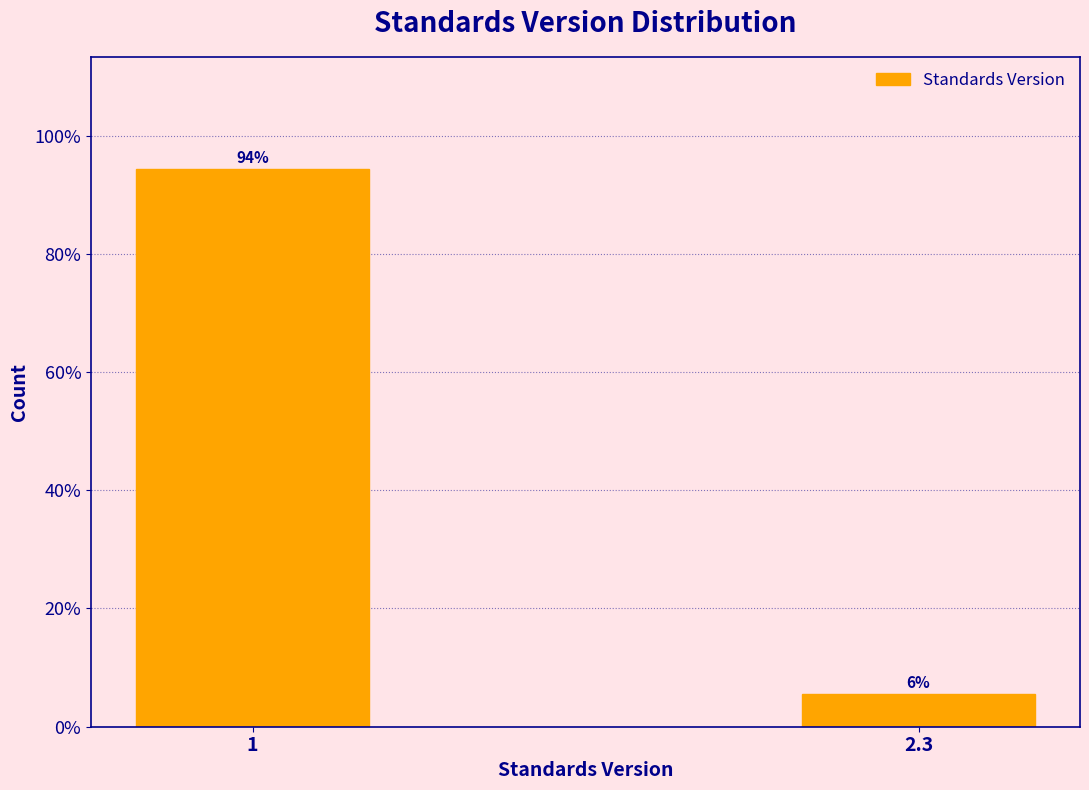

What is the smallest value displayed?

5.6